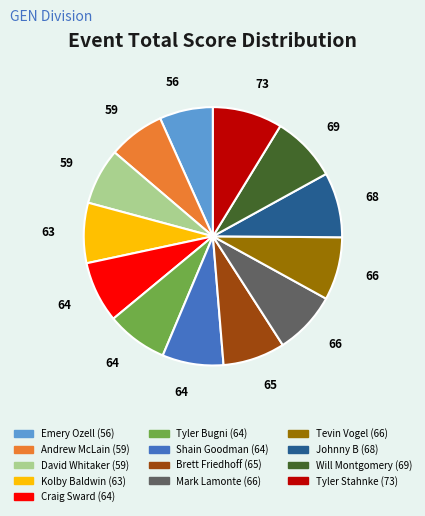

Combined, do David Whitaker and Will Montgomery account for over 50%?

No